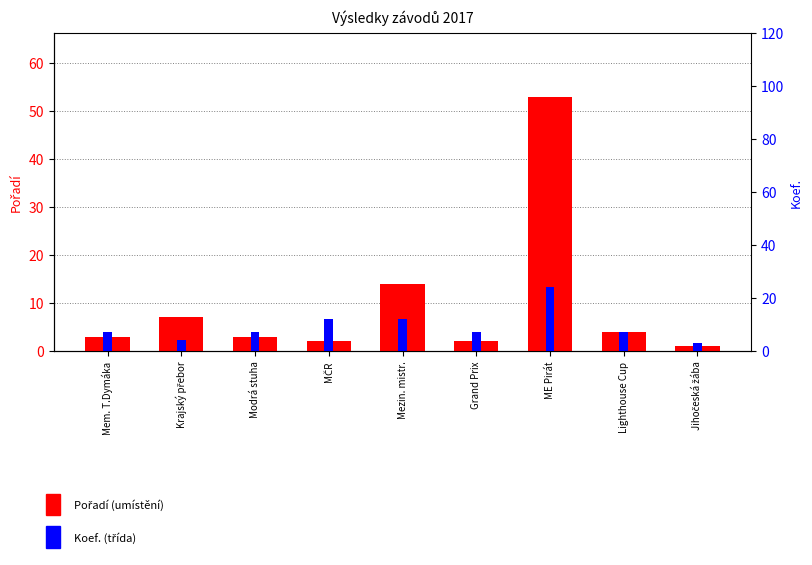

What is the difference between the maximum and second lowest values in the Pořadí series?

51